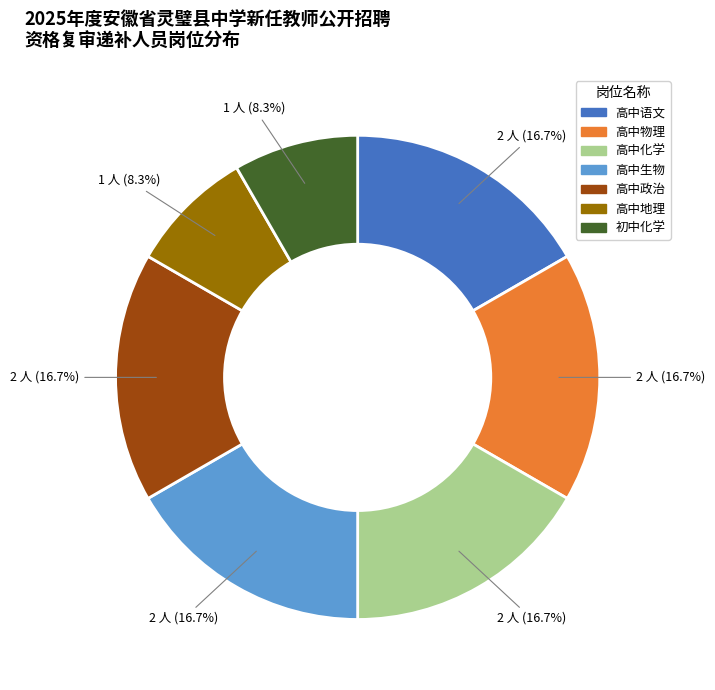

Is there any slice that represents more than half of the pie?

No